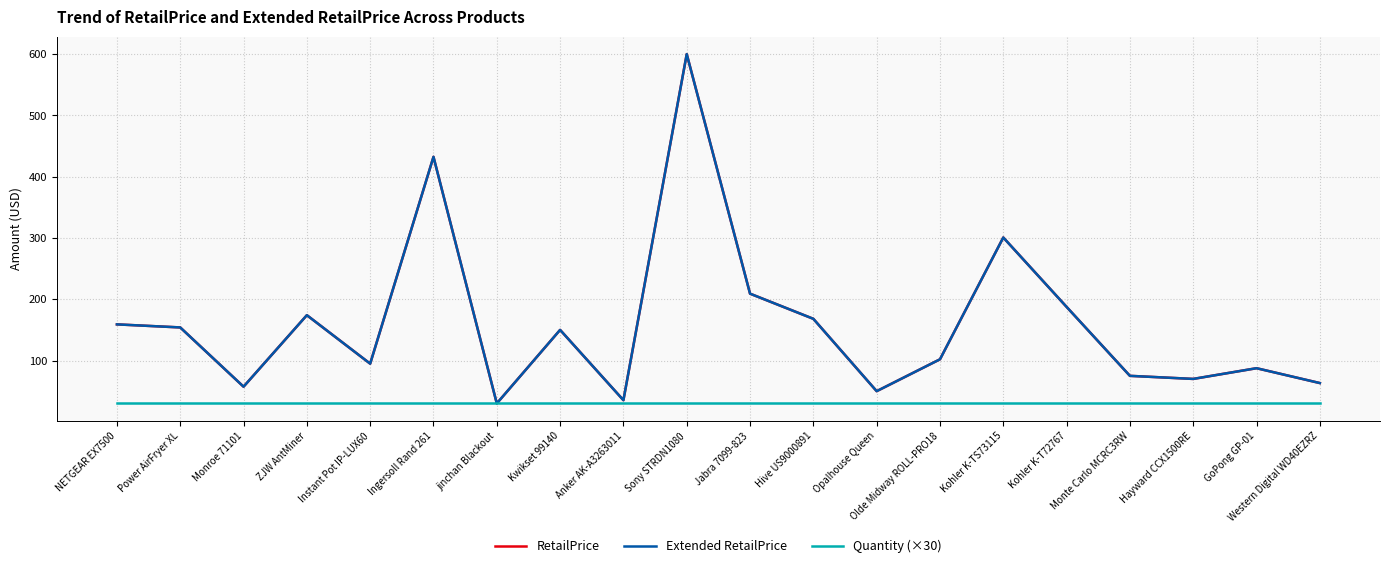

How many values in the RetailPrice series exceed 149?

10